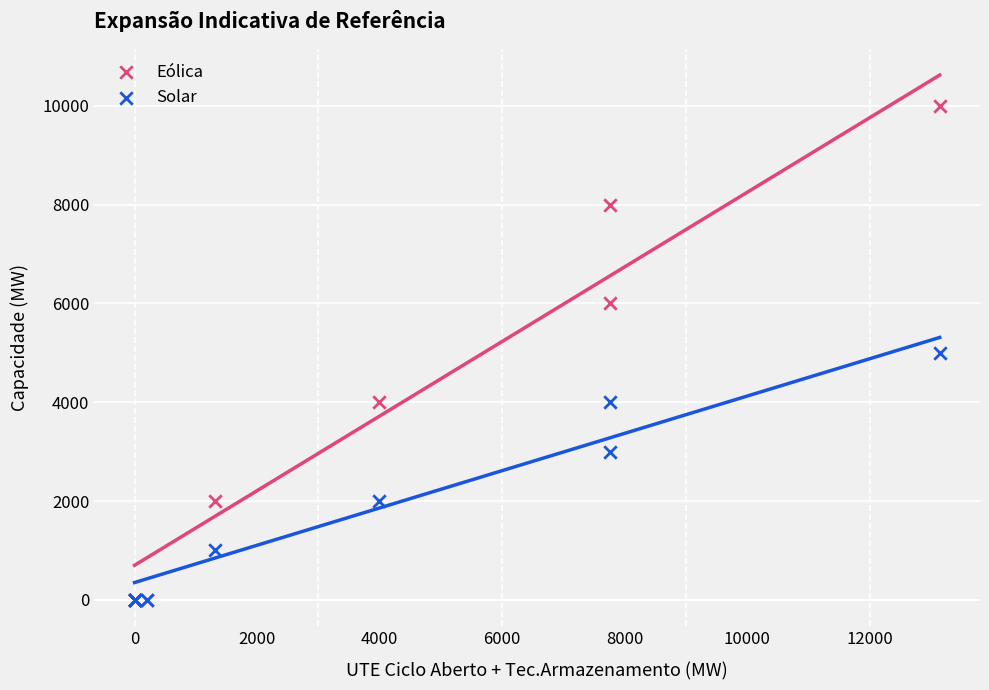

What are all the series names shown in the legend?

Eólica, Solar